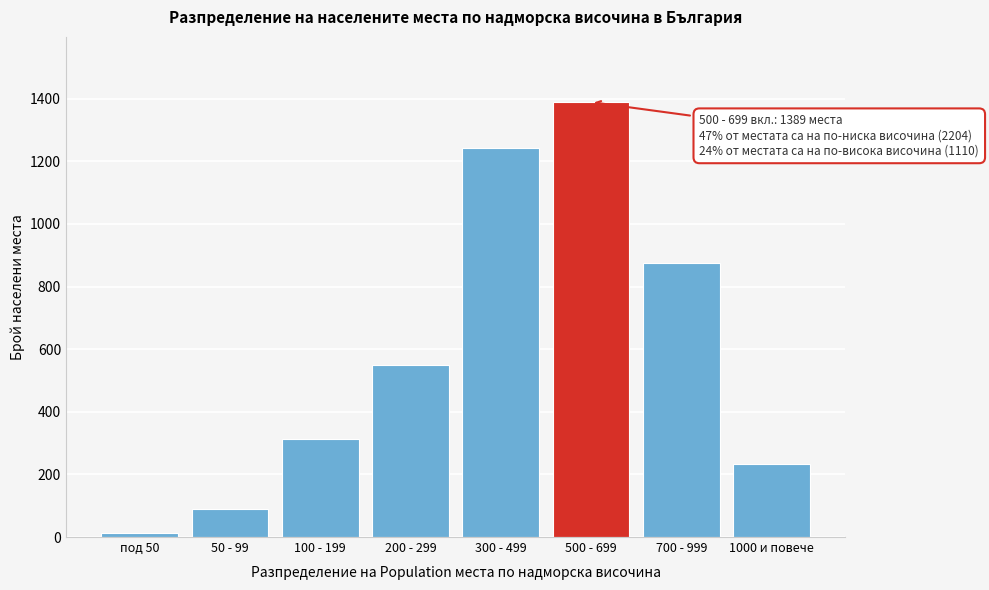

Reading left to right, what are all the values shown in this chart?

12	89	312	548	1243	1389	876	234